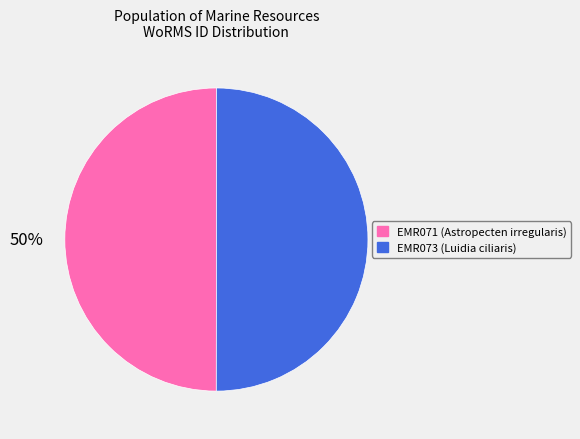

To the nearest percent, what is the combined percentage of EMR071 and EMR073?

100%